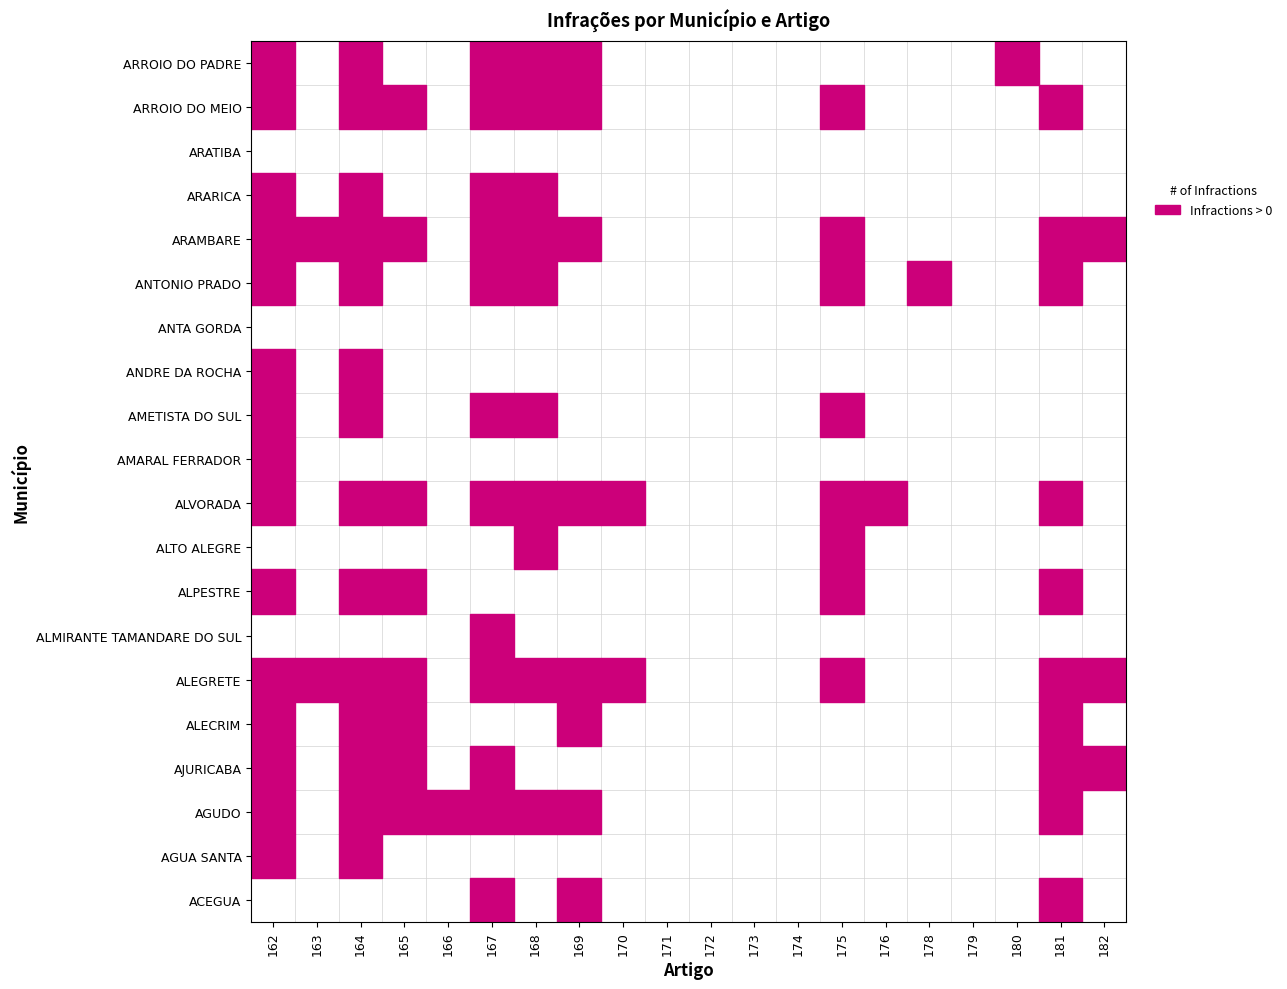

Which category has the highest value across all series?

181